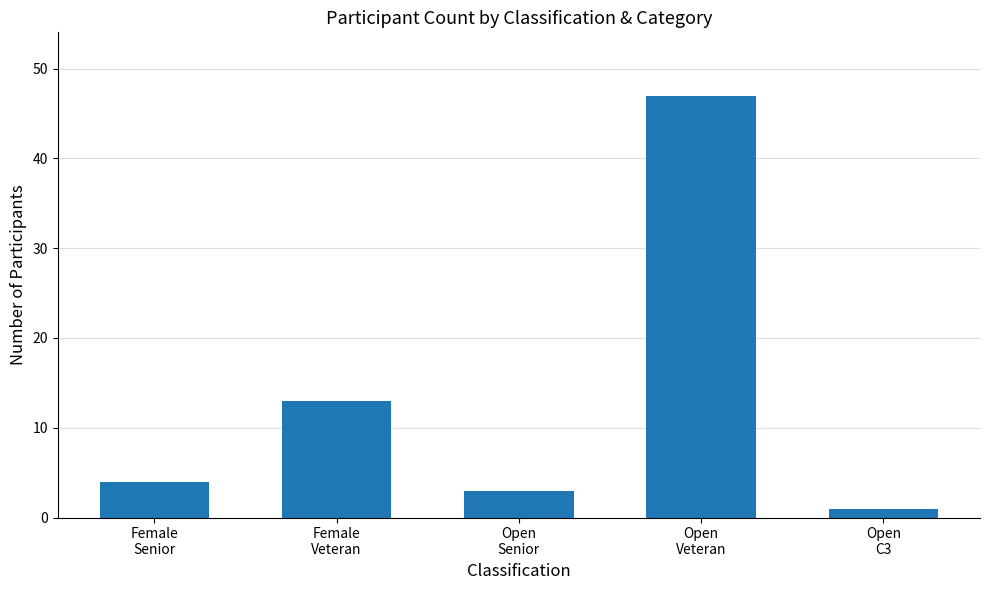

Does the chart contain stacked bars?

No